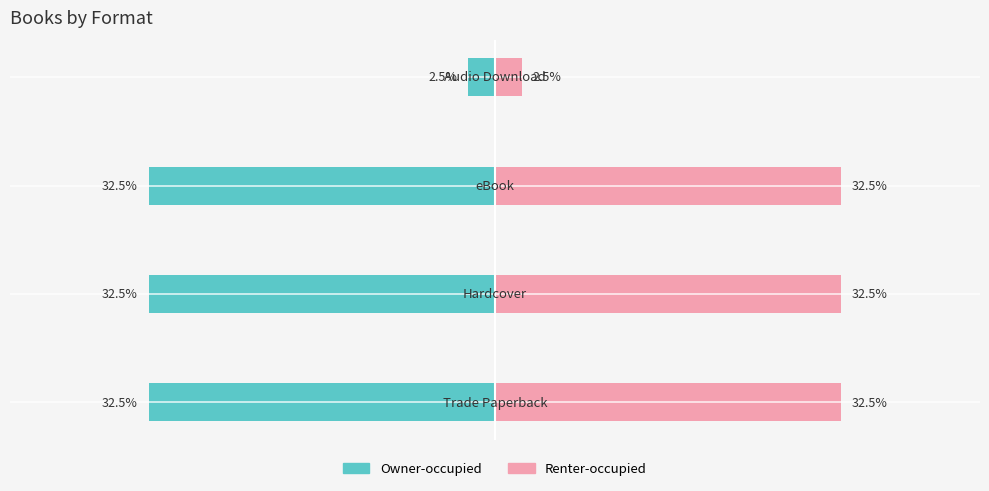

What is the lowest value of the Renter-occupied series?

2.5